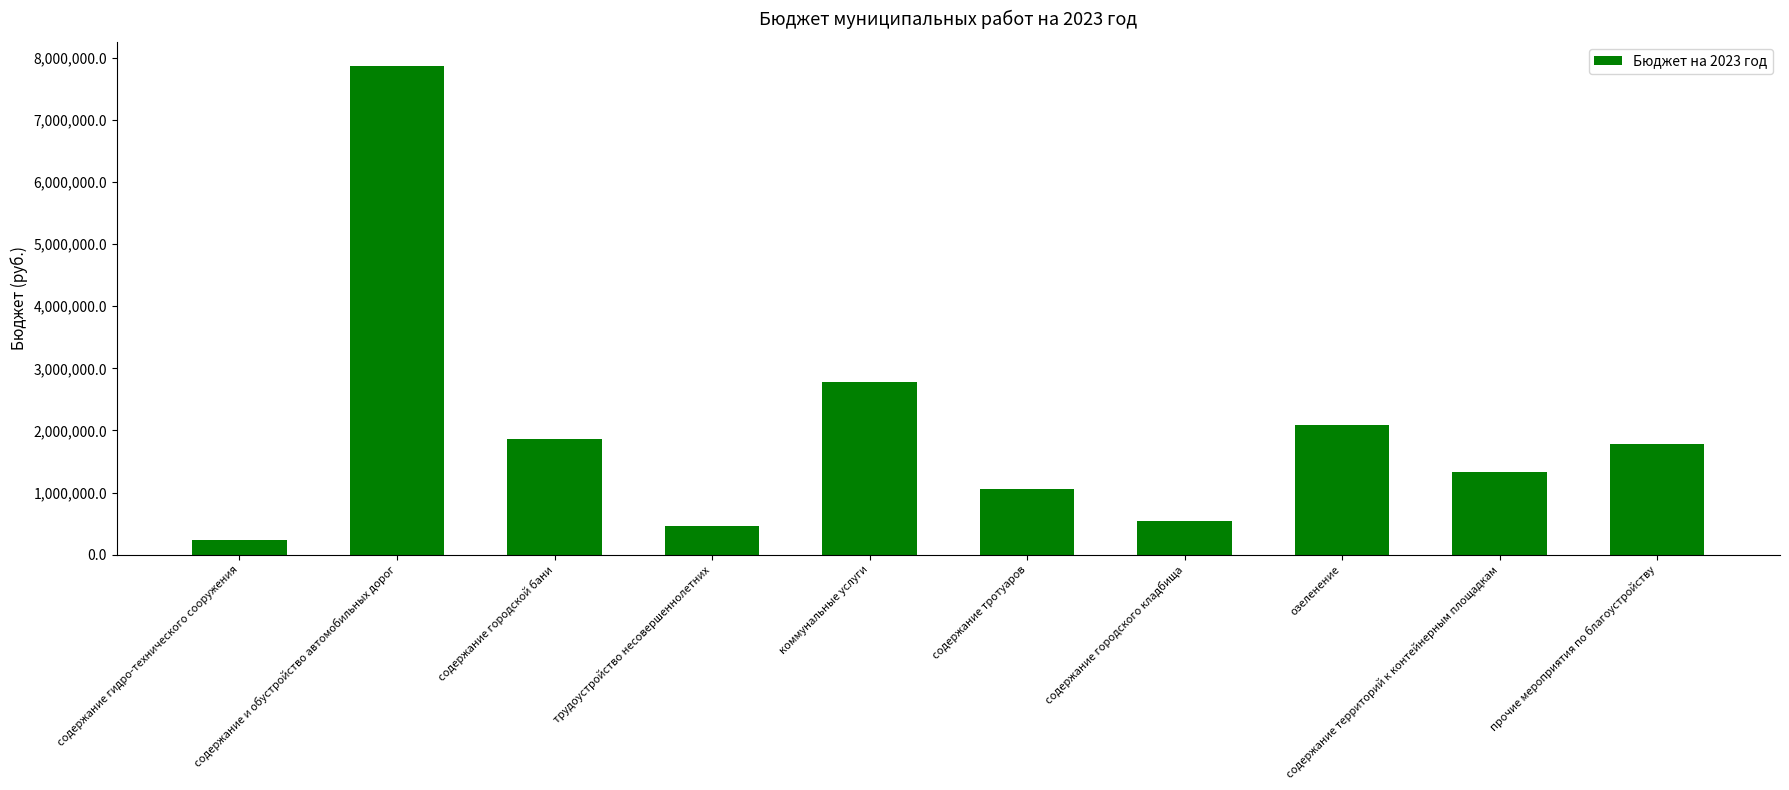

The chart shows a value of 778273.3 at коммунальные услуги. True or false?

False